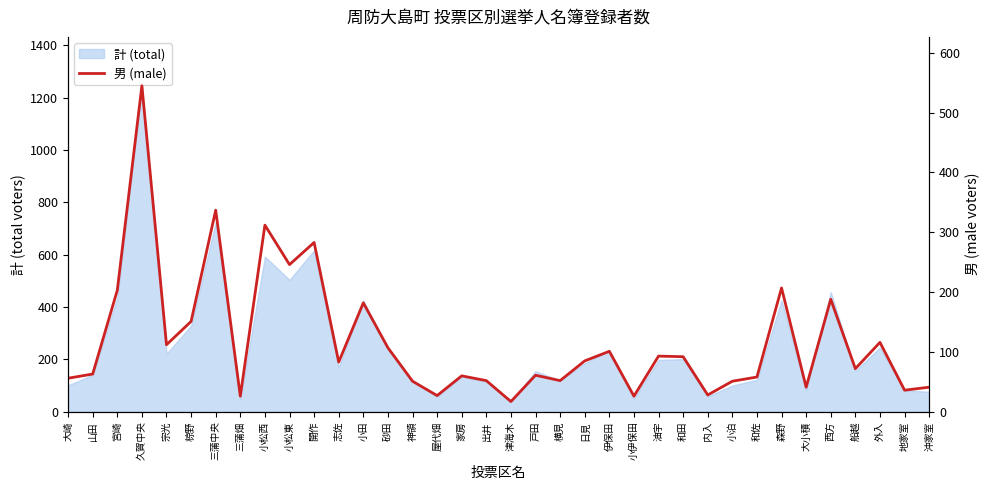

Reading left to right, transcribe all the data shown in this chart.

56	63	203	545	112	151	337	26	312	246	283	83	182	107	51	27	60	52	17	61	52	85	101	26	93	92	28	51	58	207	41	188	72	116	36	41